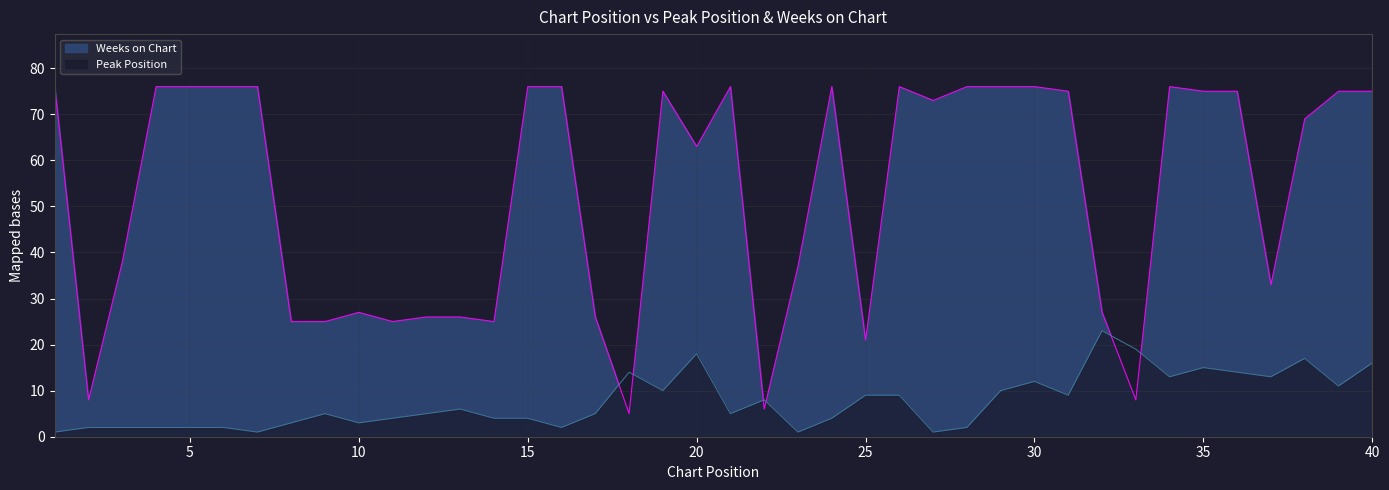

At which label does Weeks on Chart reach its peak?

1